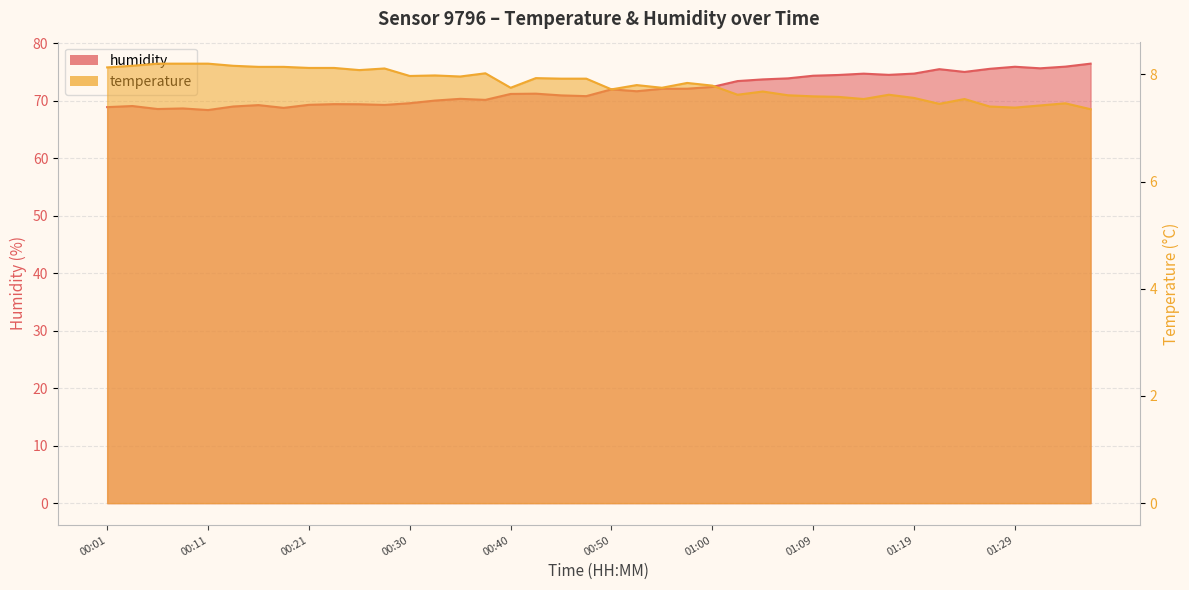

Which label corresponds to the smallest value in the chart?

01:36